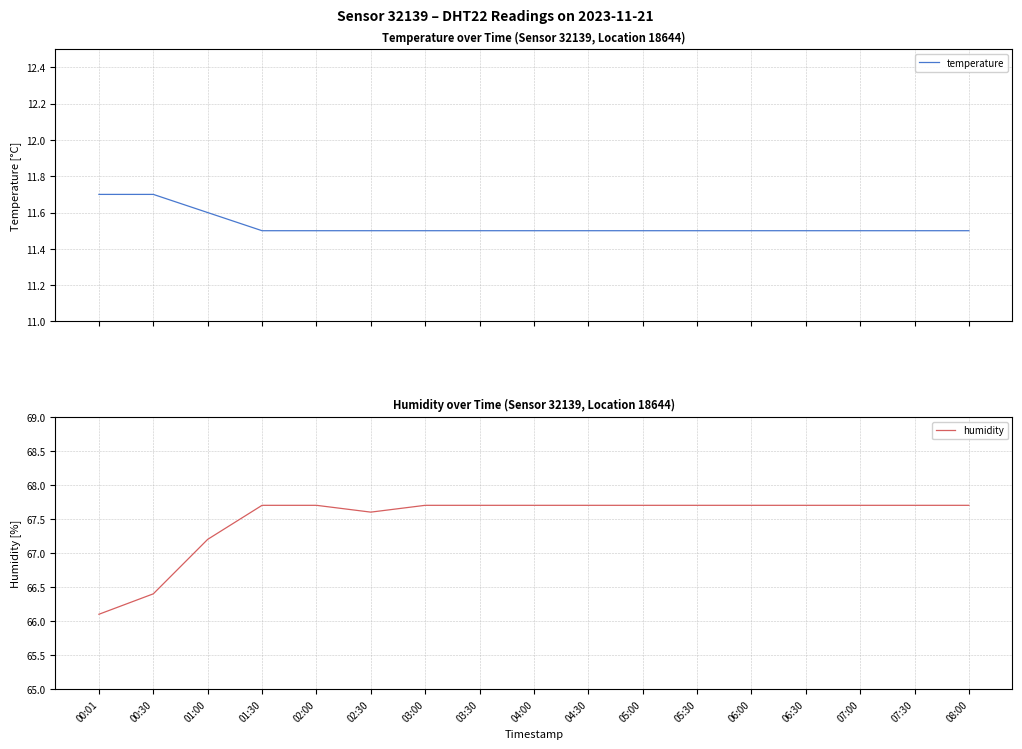

What is the sum of the humidity values at 05:30 and 02:30?

135.3